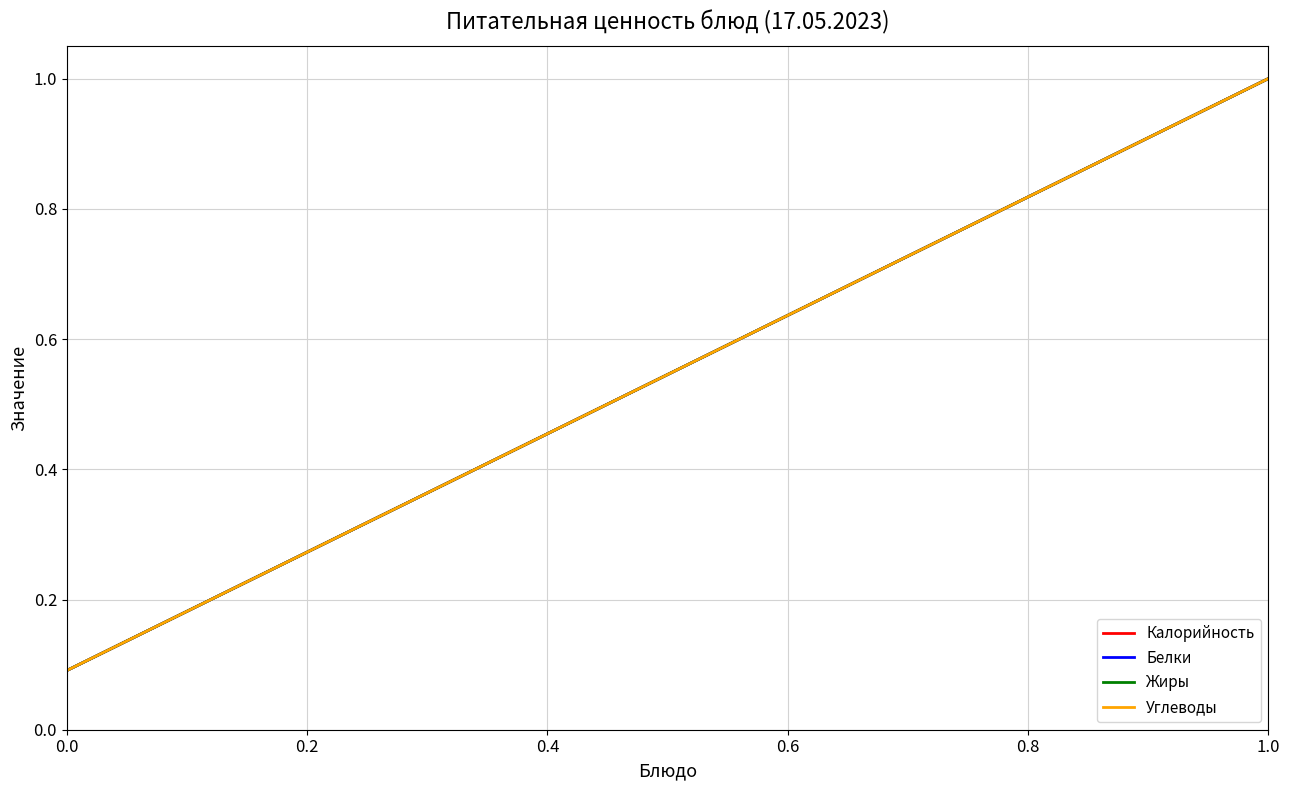

Rank the series by their maximum value, from lowest to highest.

Калорийность, Белки, Жиры, Углеводы